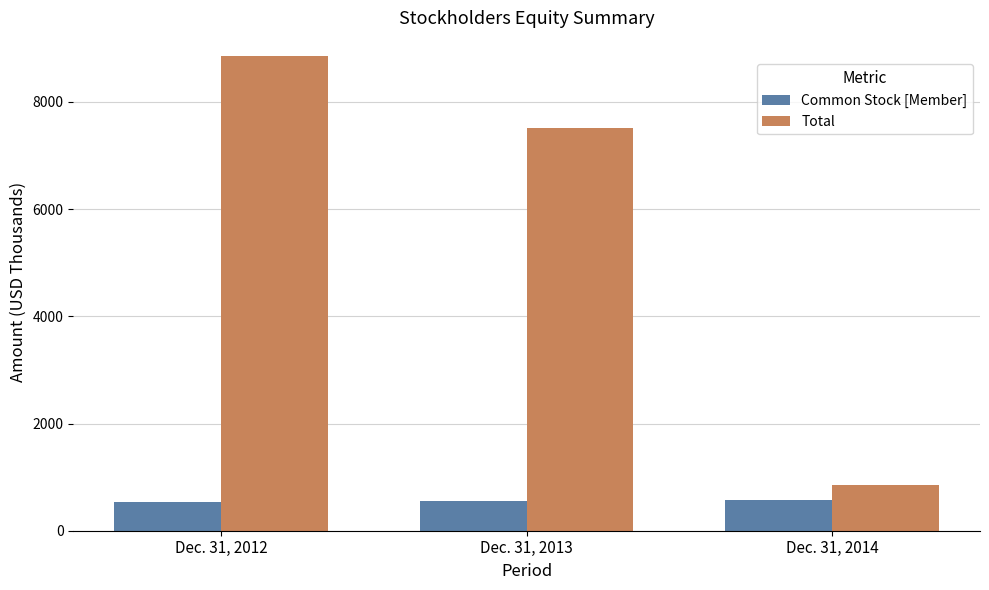

What value does the Common Stock [Member] series have at Dec. 31, 2014, to the nearest 5?

565